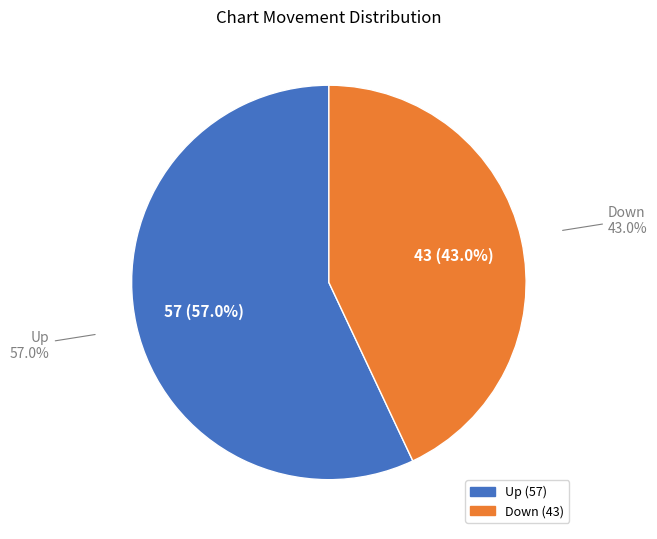

Is it true that up is 57% of the pie?

True